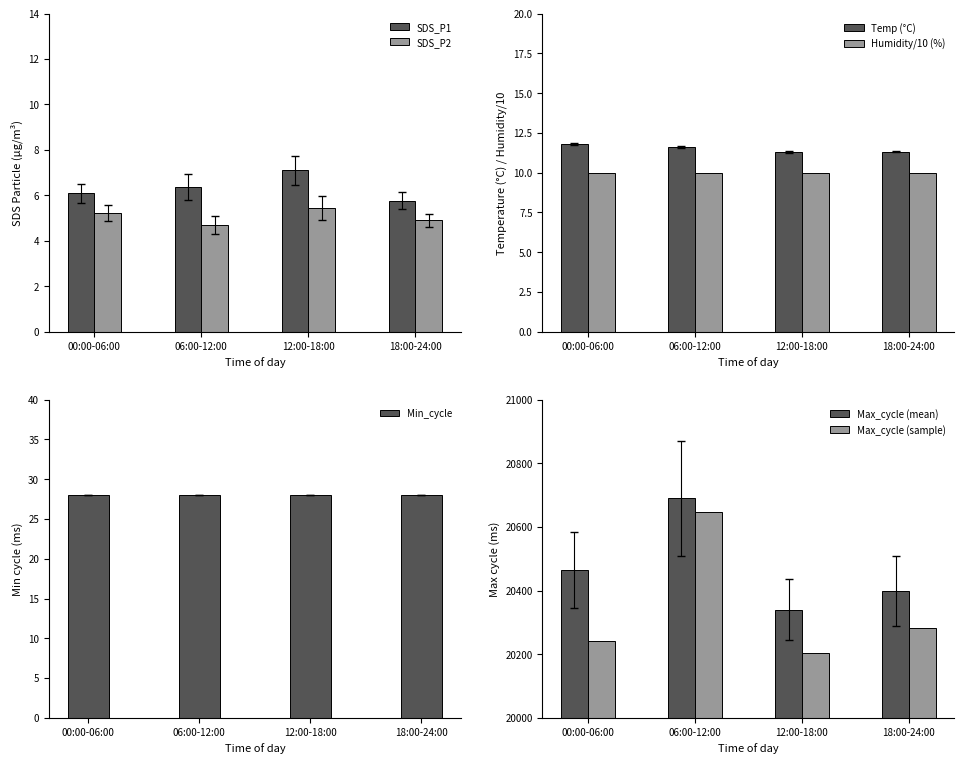

Where is SDS_P1 nearest to the value 6?

00:00-06:00